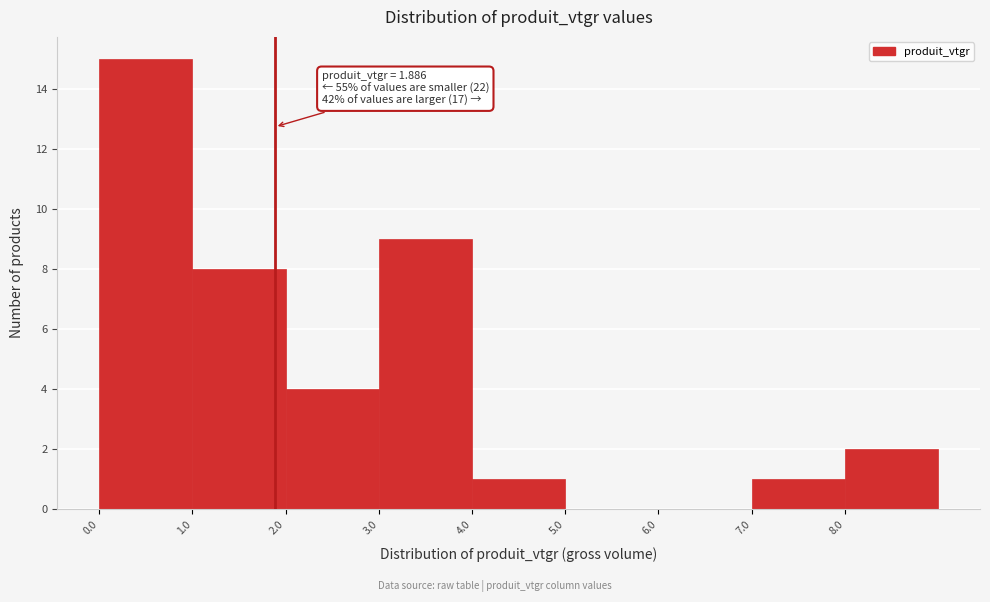

Over which range of the x-axis is the bar tallest?

0 to 1